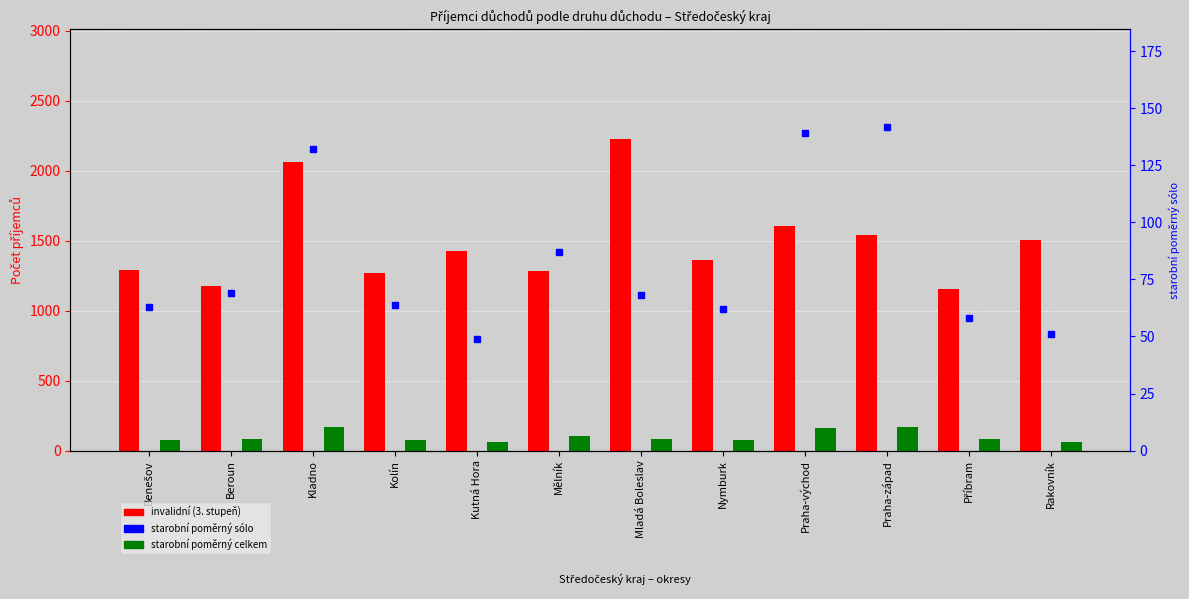

What is the spread (max minus min) of values at Praha-západ?

1397